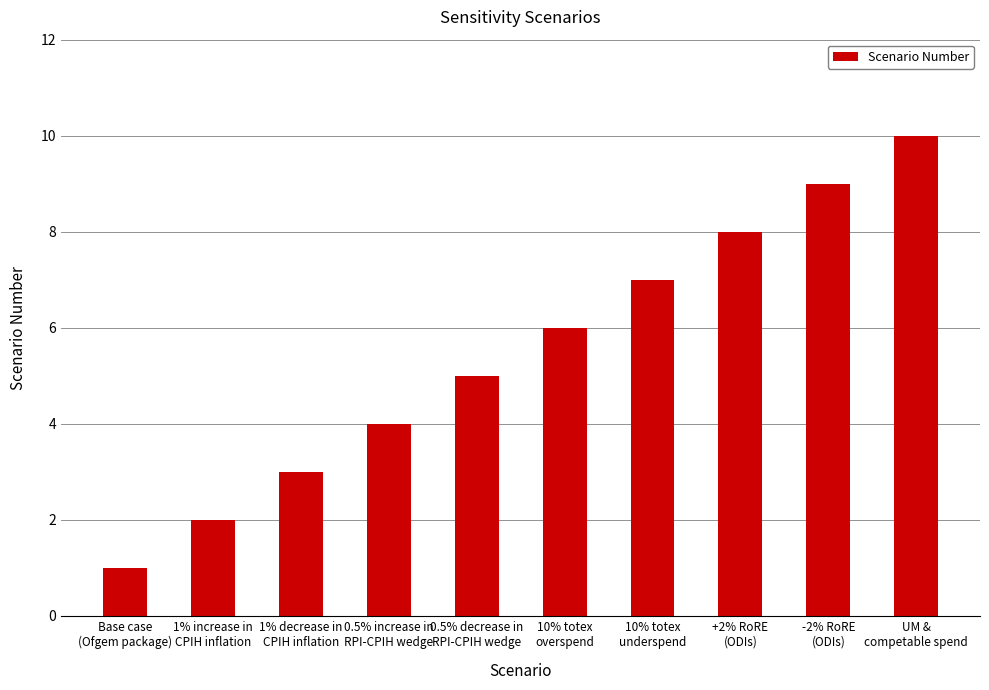

What is the greatest value displayed?

10